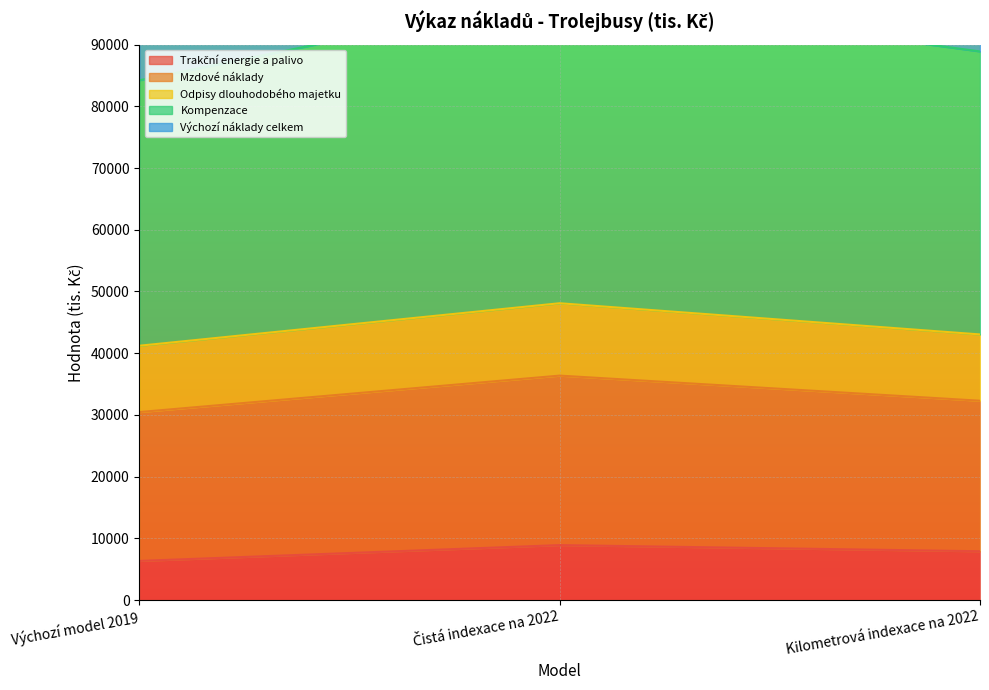

What is the difference between the highest and lowest values at Kilometrová indexace na 2022?

156702.2